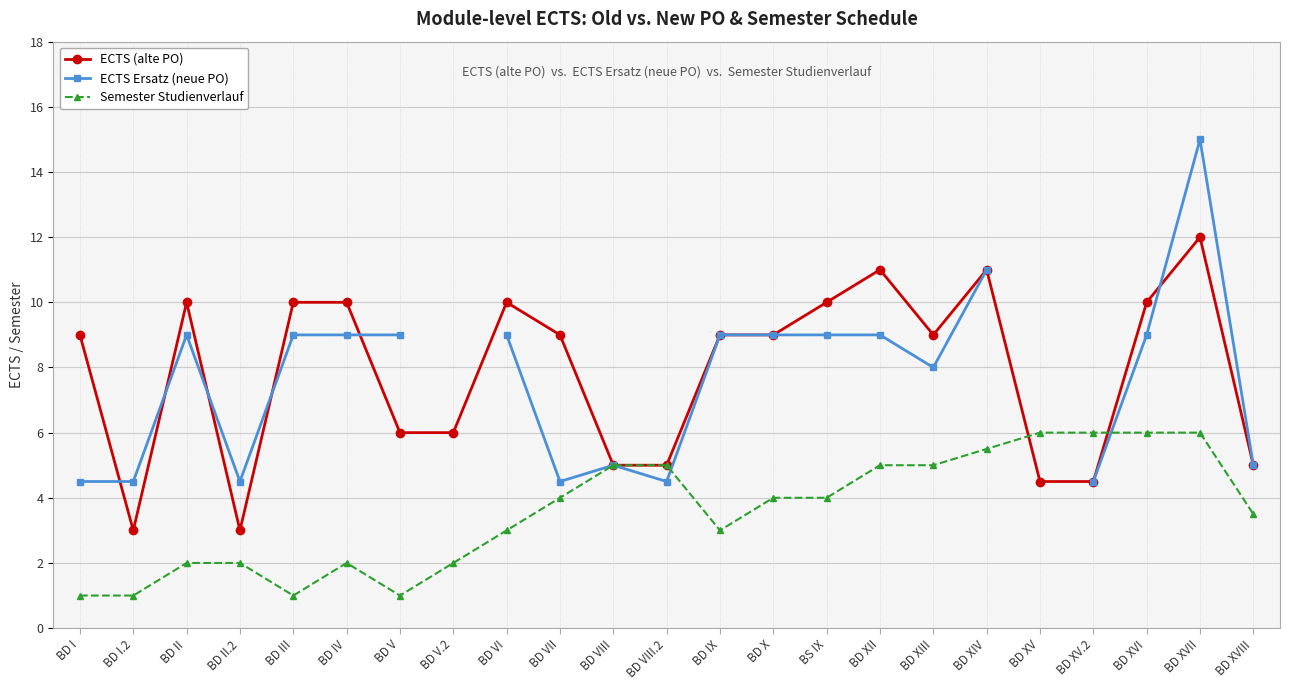

Where is Semester Studienverlauf nearest to the value 3?

BD VI